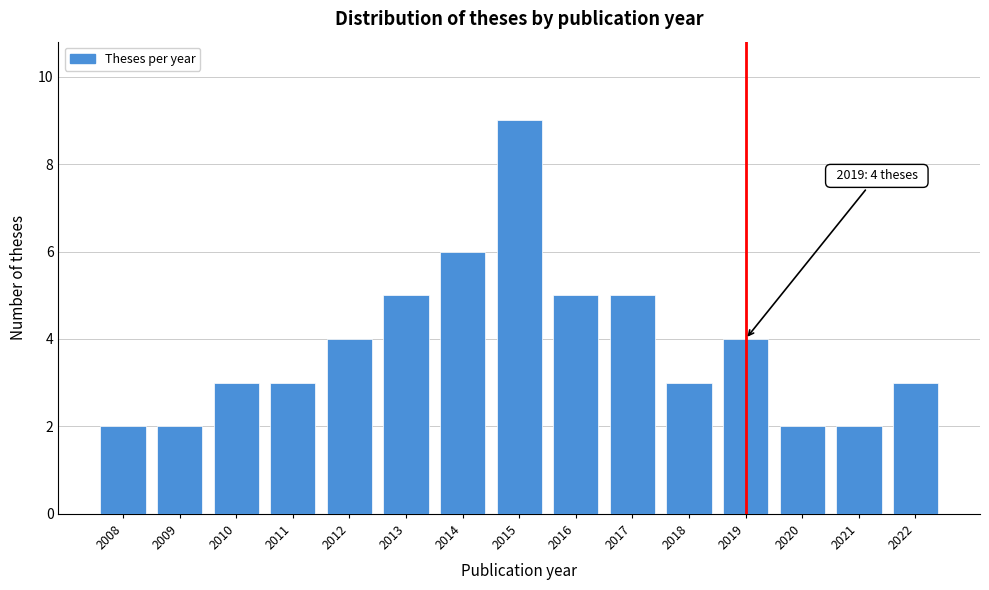

Reading left to right, what are all the values shown in this chart?

2008=2	2009=2	2010=3	2011=3	2012=4	2013=5	2014=6	2015=9	2016=5	2017=5	2018=3	2019=4	2020=2	2021=2	2022=3